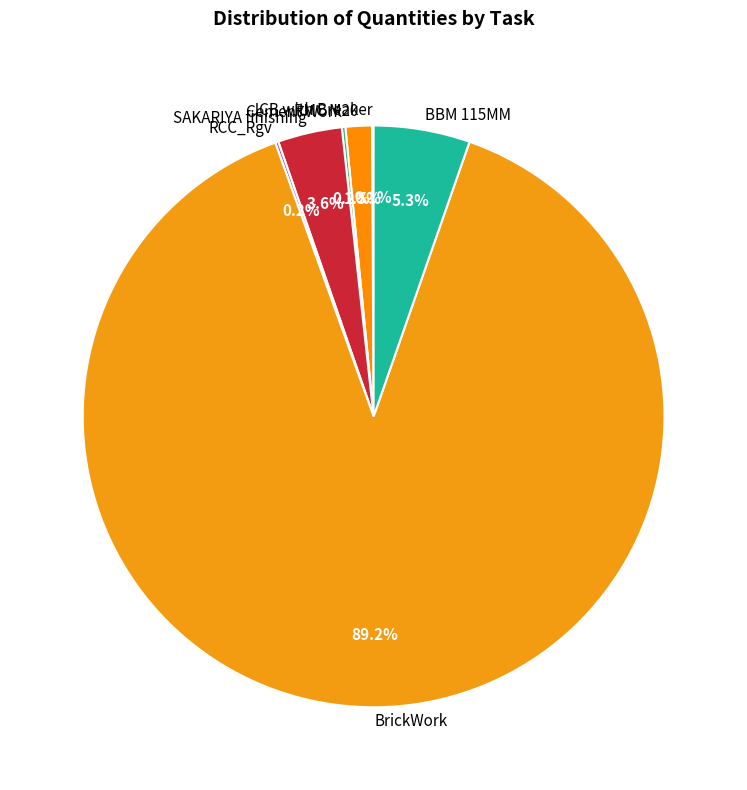

Do RMC M20 and BBM 115MM together represent more than half of the pie?

No